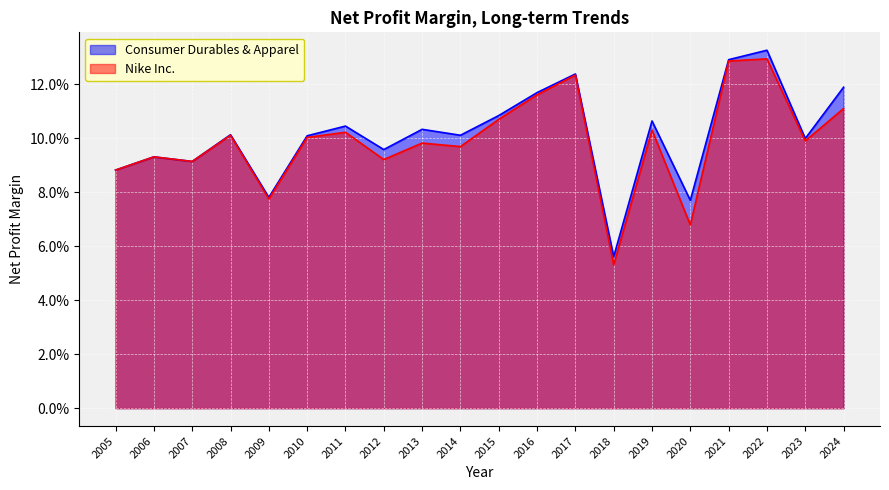

What are all the series names shown in the legend?

Consumer Durables & Apparel, Nike Inc.